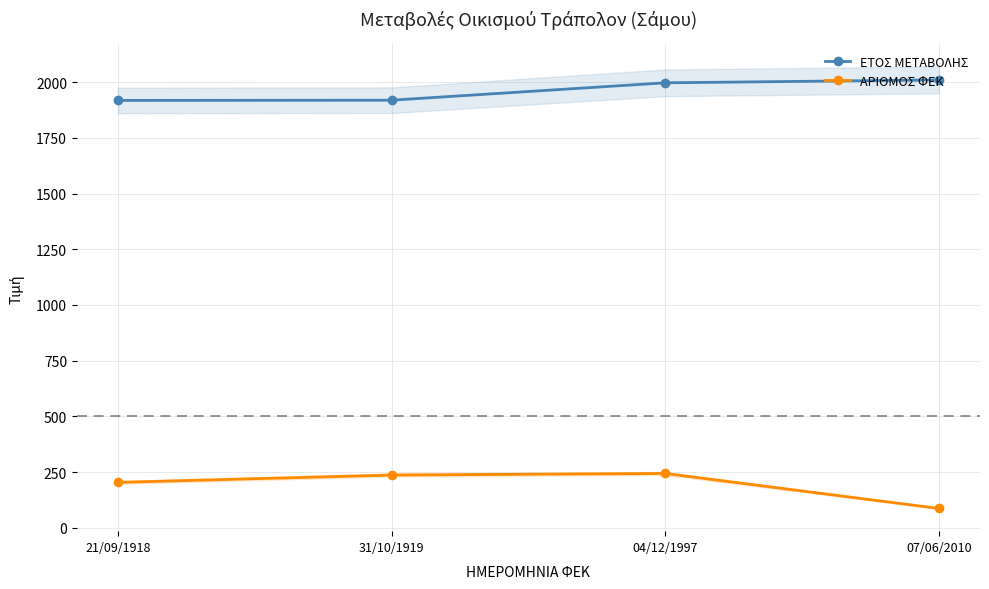

Between 31/10/1919 and 04/12/1997, which series saw the biggest shift?

ΕΤΟΣ ΜΕΤΑΒΟΛΗΣ